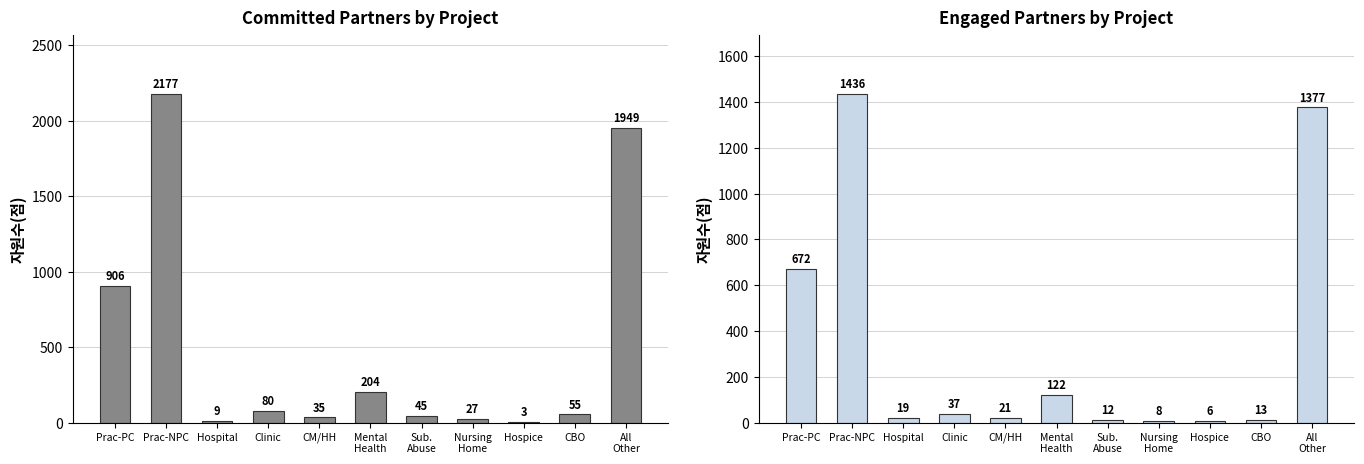

At which category does the chart reach its peak across all series?

Prac-NPC